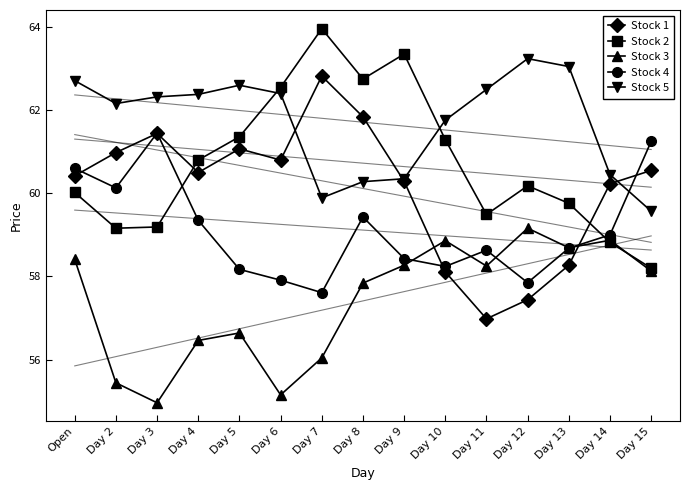

How many data points in Stock 3 are less than 58?

7